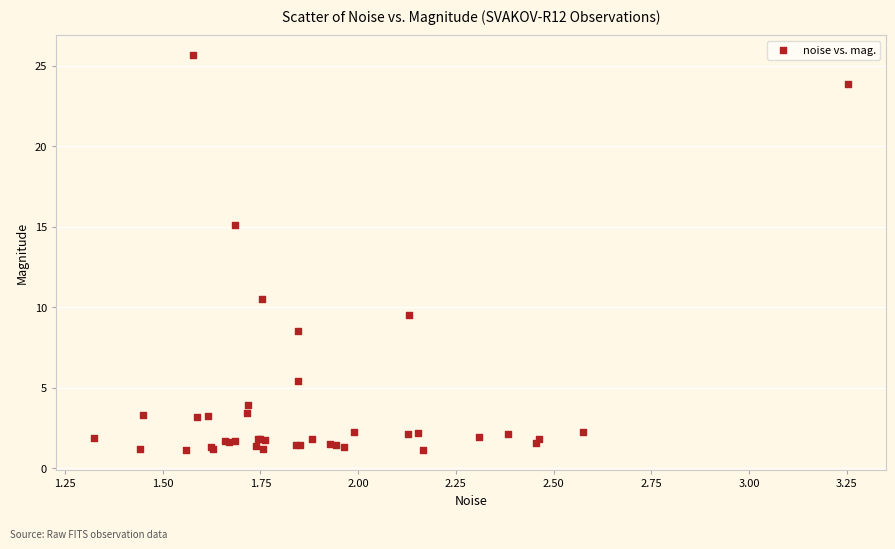

What Y value in the scatter plot is closest to 13?

15.1